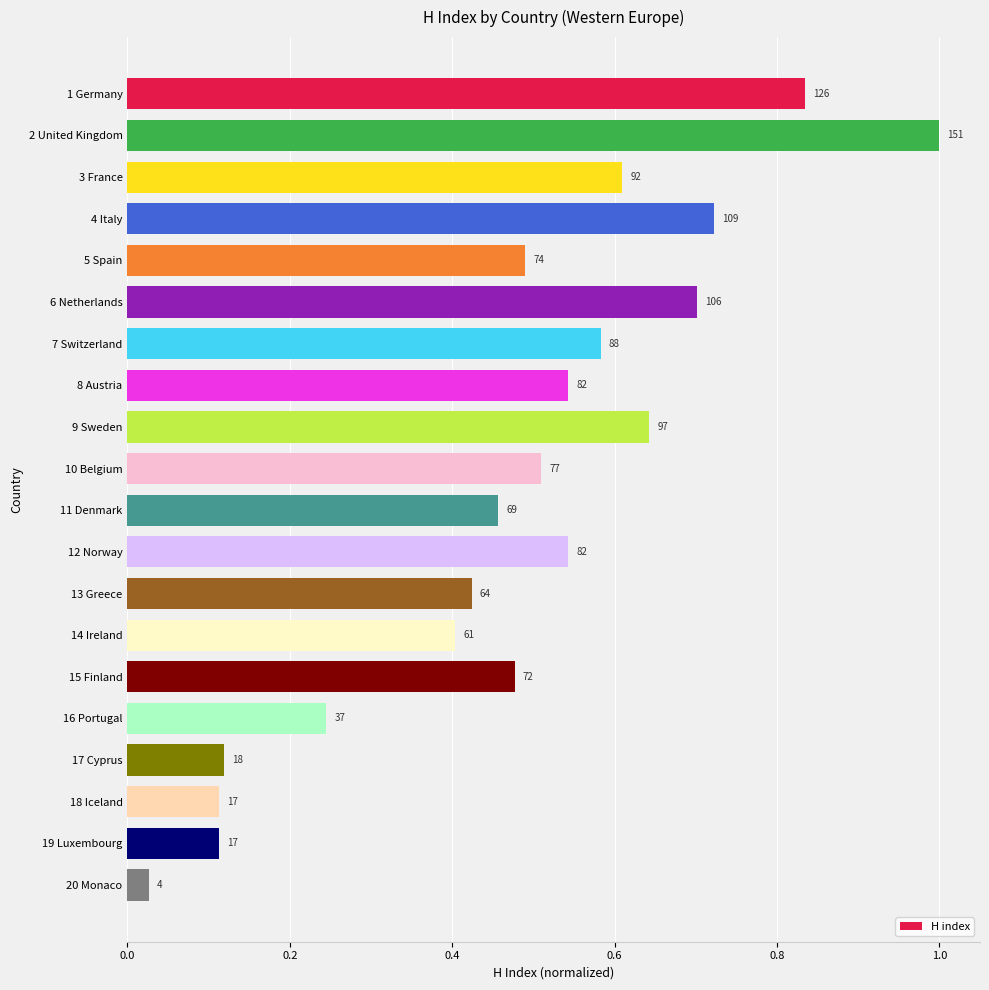

Does the chart contain any negative values?

No